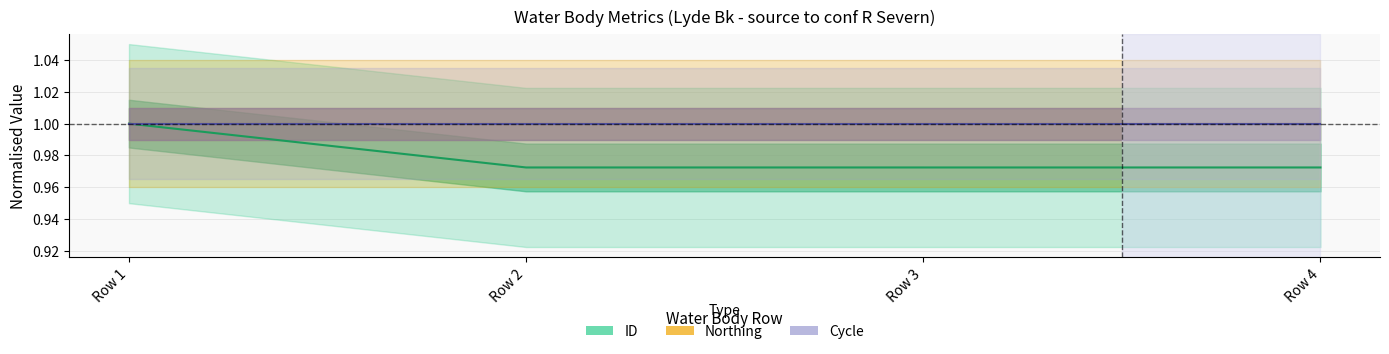

At Row 1, list the series in order from largest to smallest.

ID, Northing, Cycle